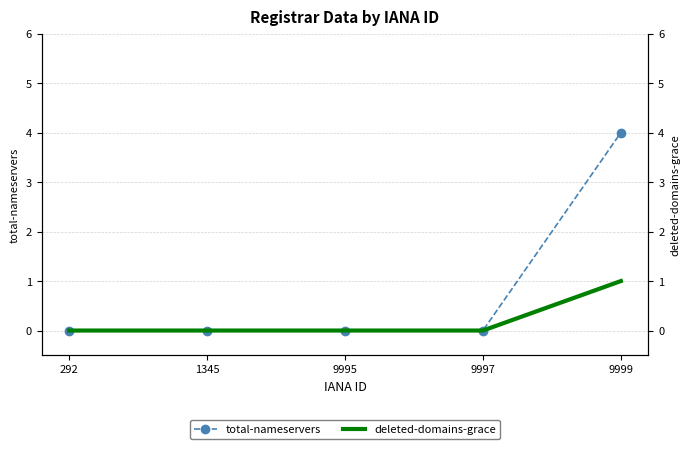

True or false: total-nameservers and deleted-domains-grace intersect in this chart.

False